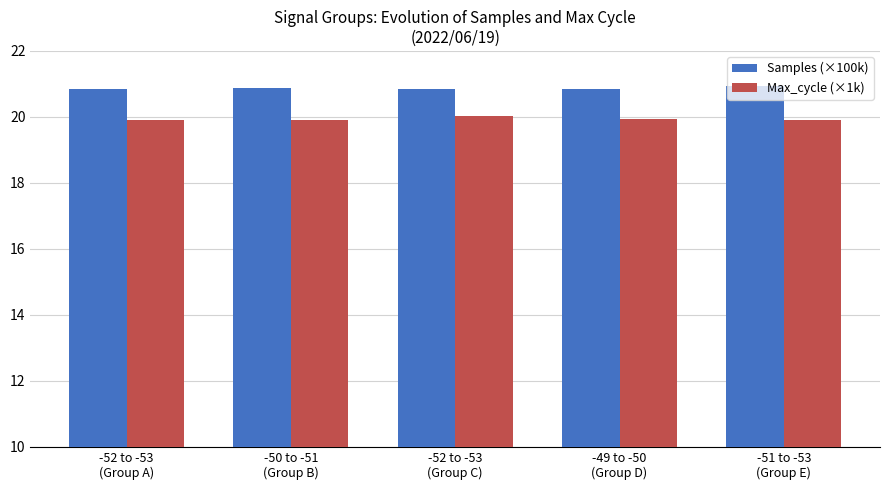

Which series has the largest total across all categories?

Samples (×100k)